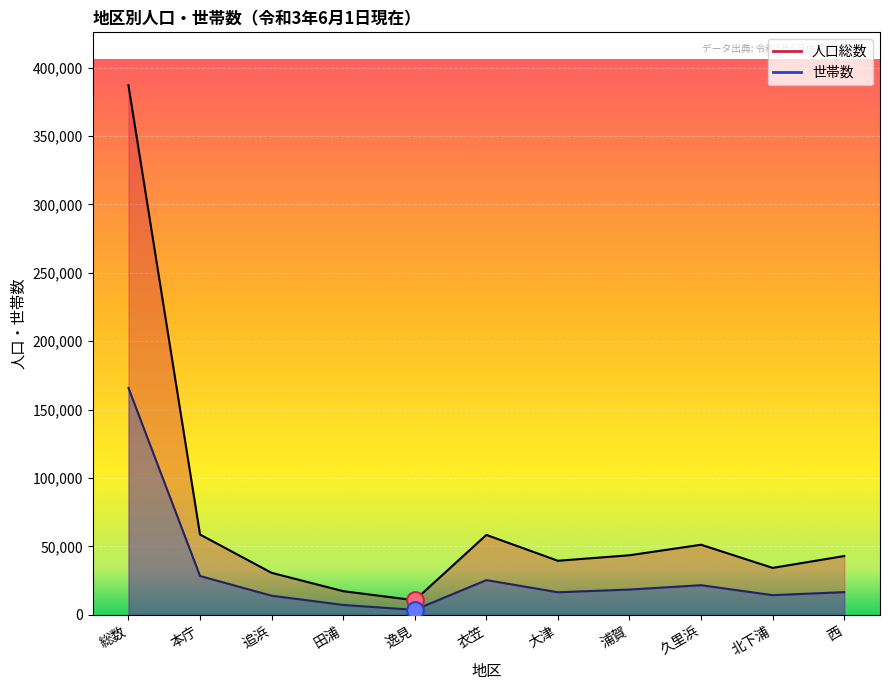

What is the difference between the 人口総数 values at 久里浜 and 北下浦?

16917